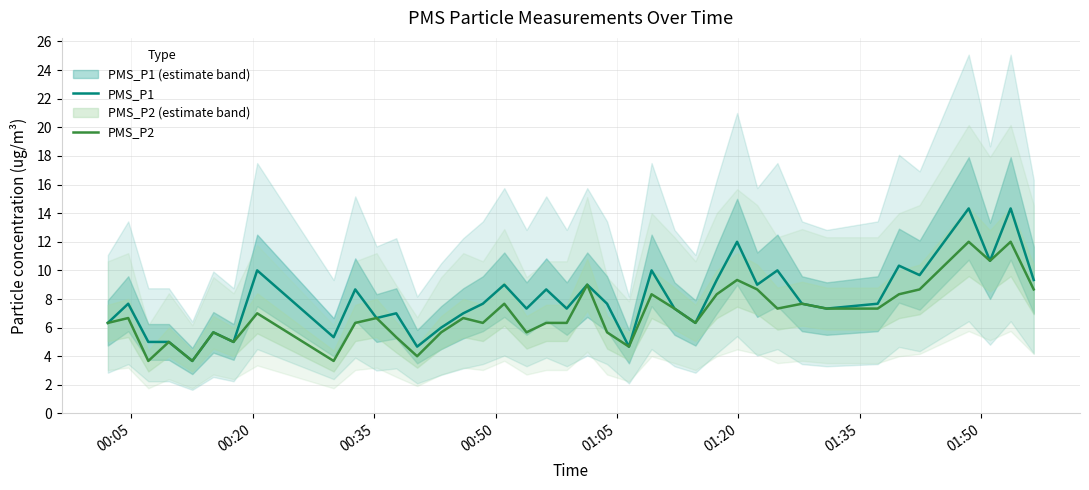

True or false: PMS_P1 and PMS_P2 intersect in this chart.

False